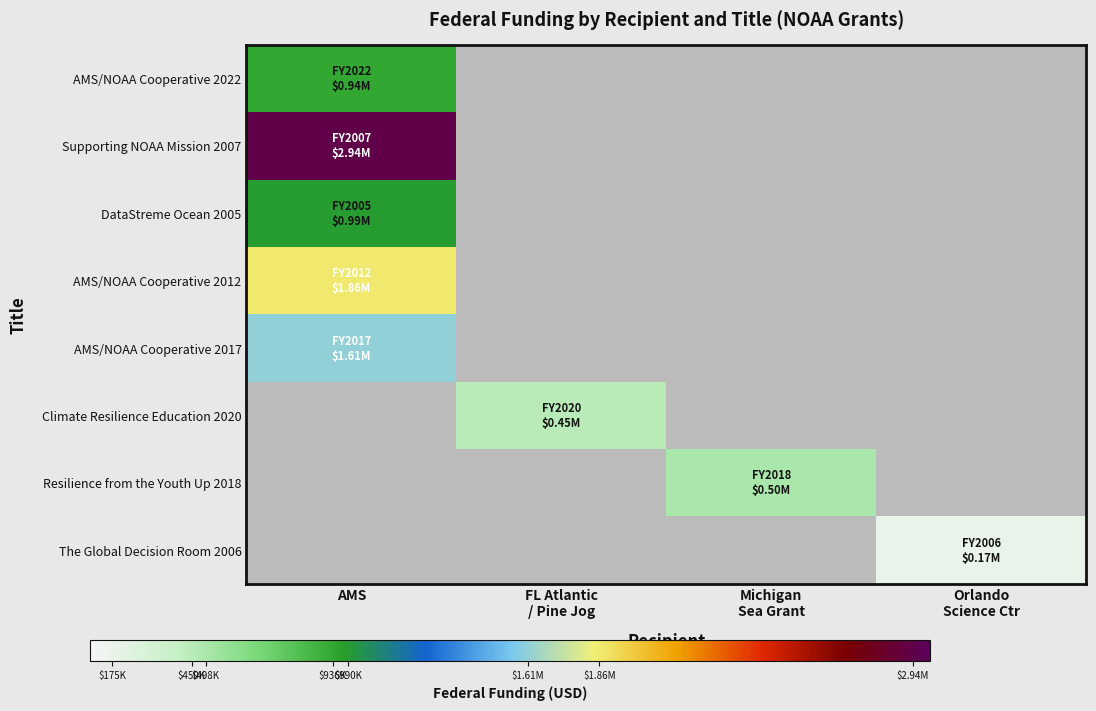

What is the lowest value of the Supporting NOAA Mission 2007 series?

2940000.0